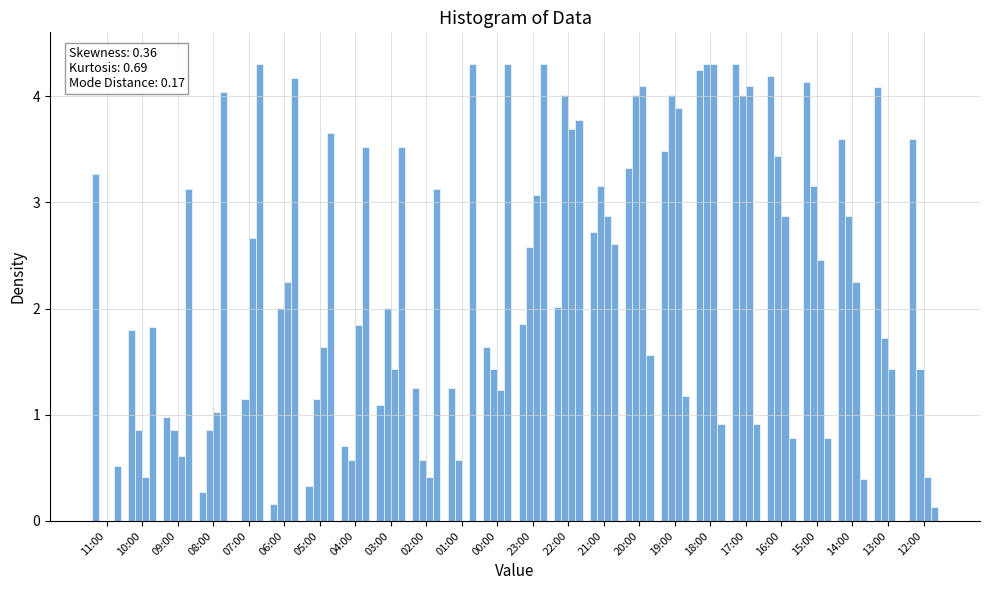

How many groups of bars are there?

24